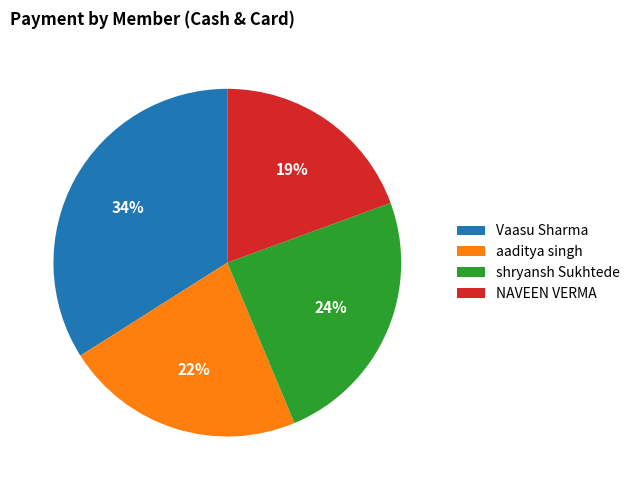

Do shryansh Sukhtede and NAVEEN VERMA together represent more than half of the pie?

No